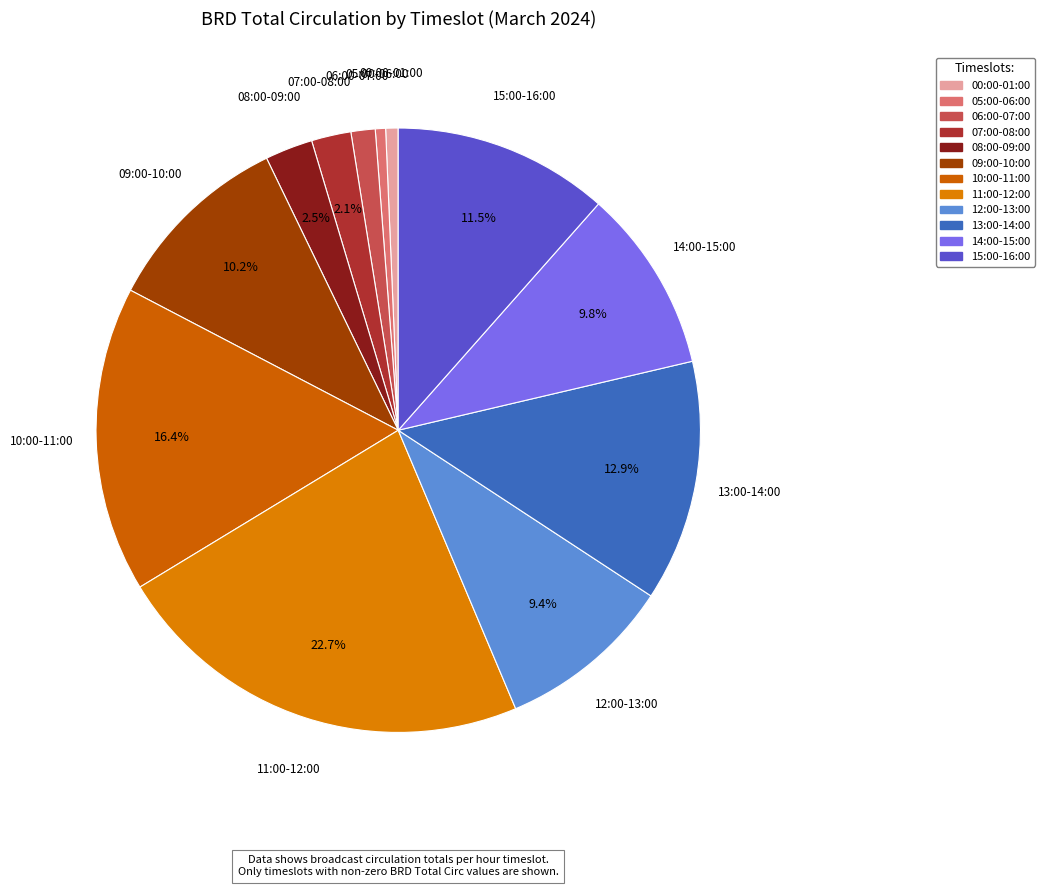

Count the number of slices in the pie.

12